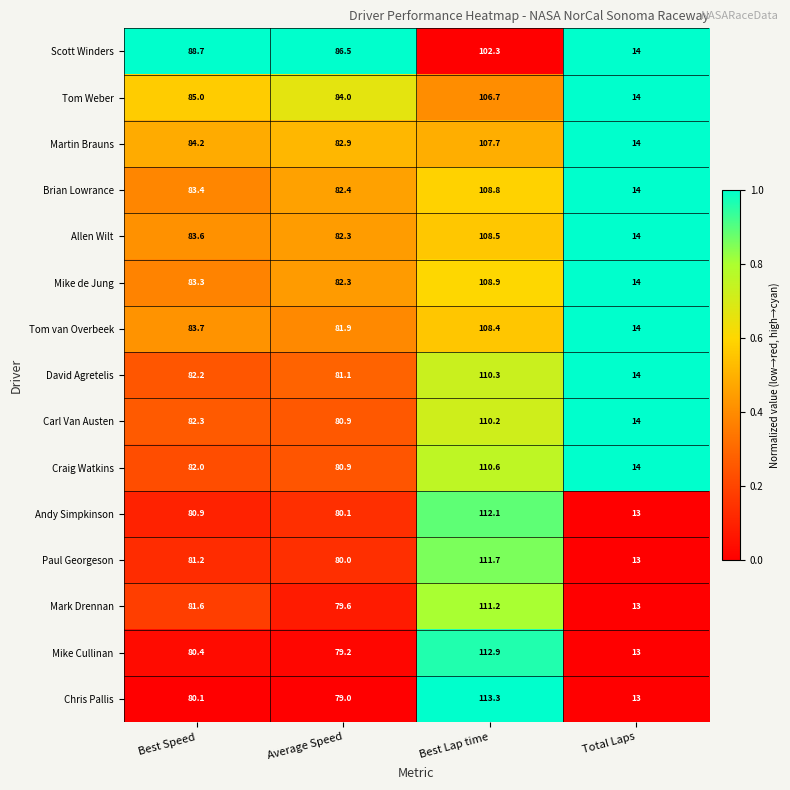

What is the spread (max minus min) of values at Best Speed?

8.6